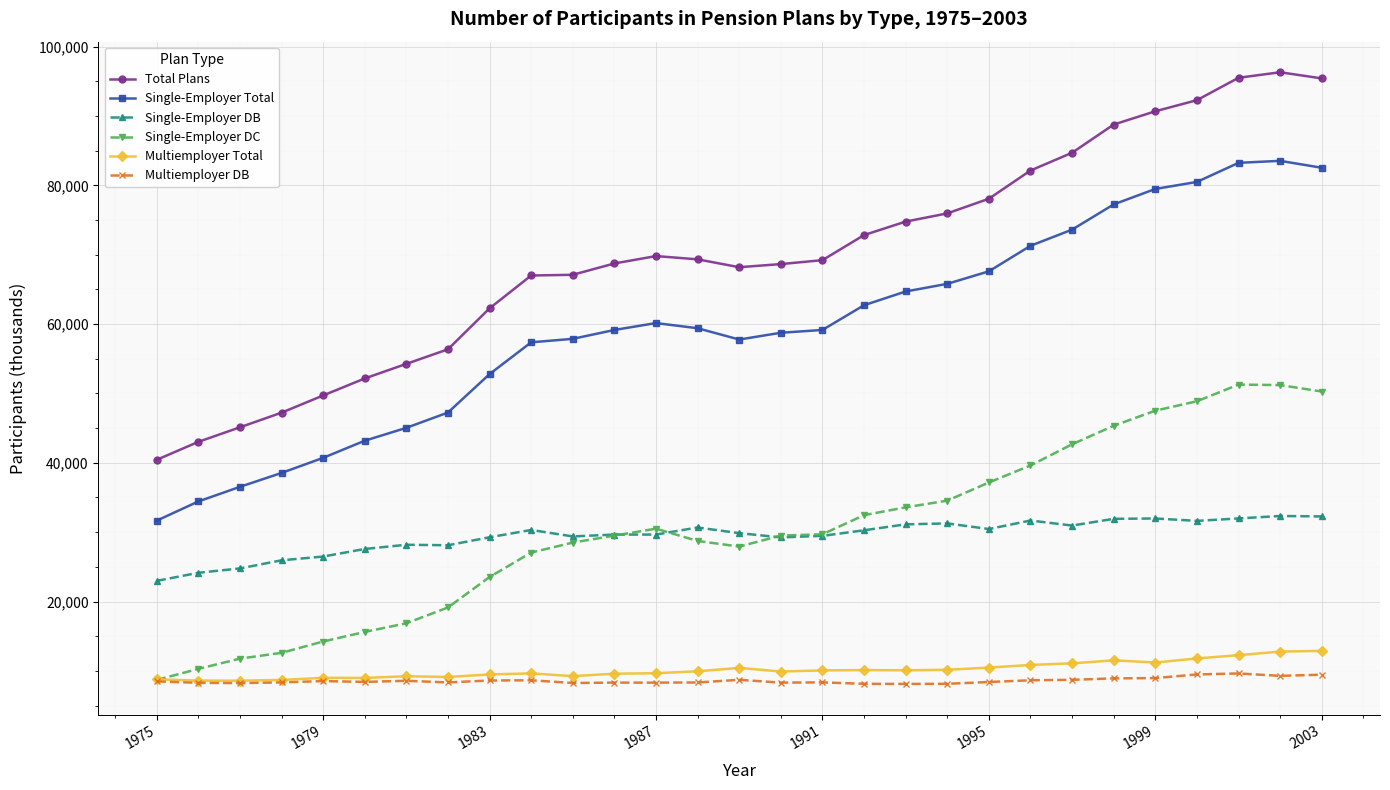

Which series has the widest spread of values?

Total Plans